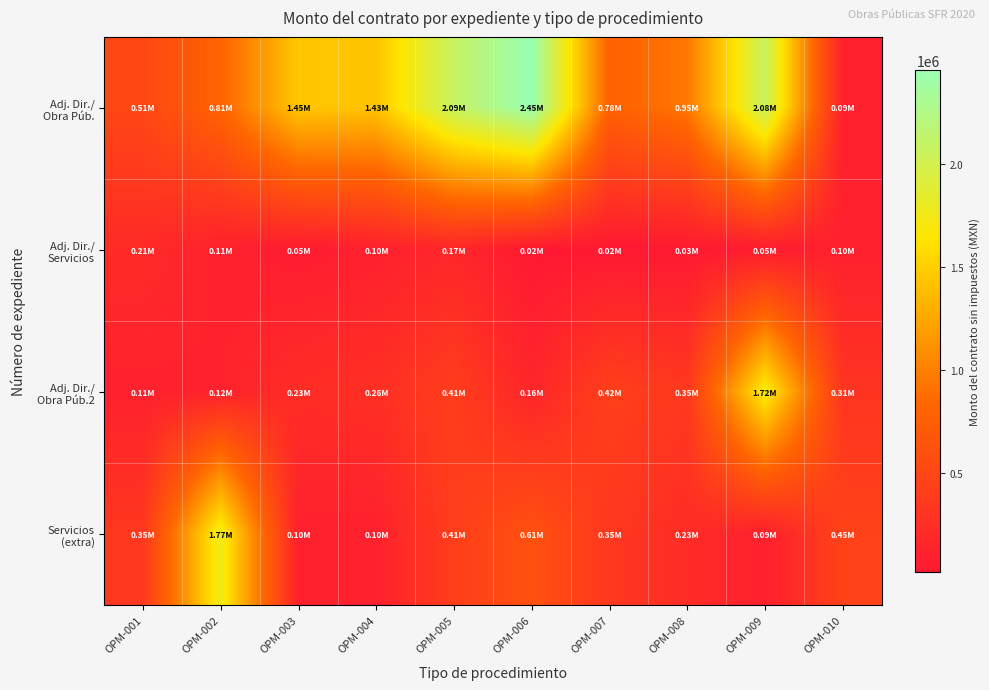

Which has a higher value, OPM-009 or OPM-003?

OPM-009